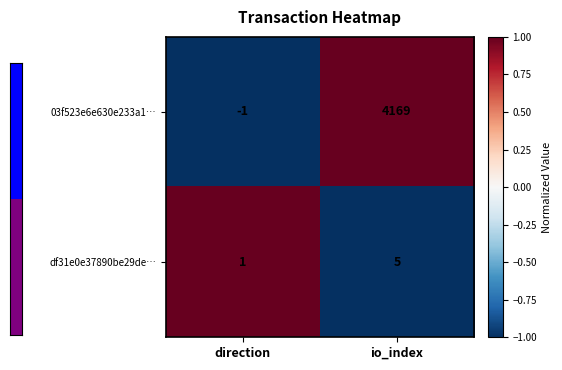

At which category is the sum across all series the highest?

io_index